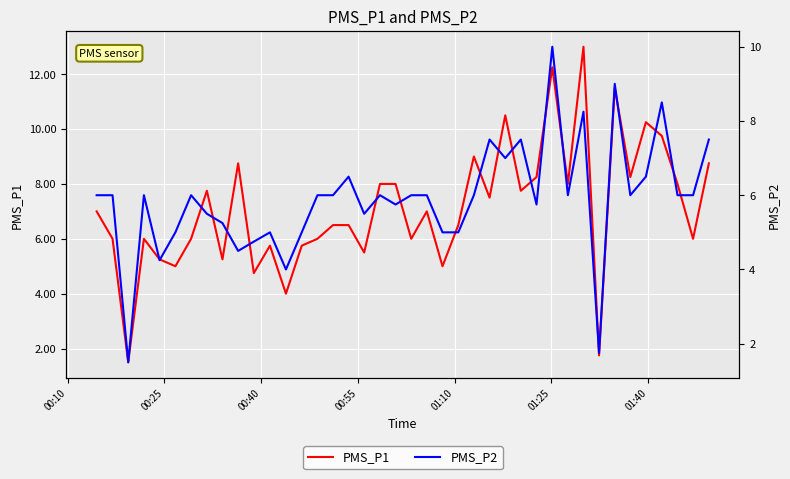

What is the maximum value for PMS_P1?

13.0